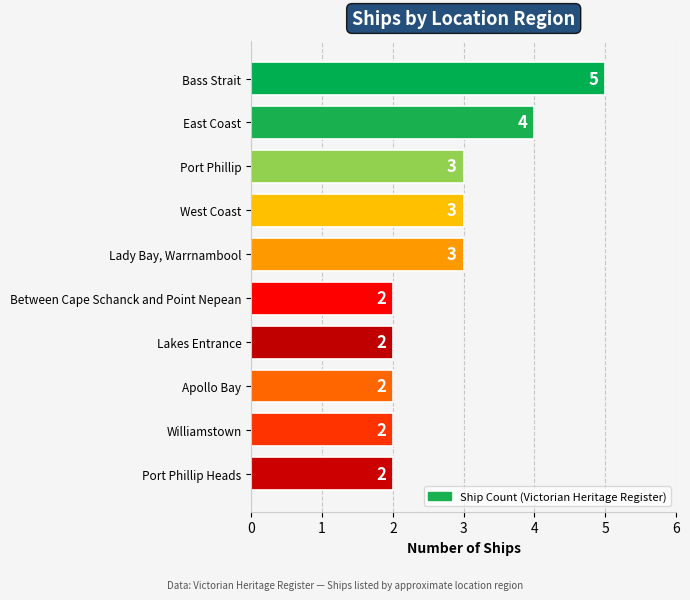

Does the chart contain stacked bars?

No